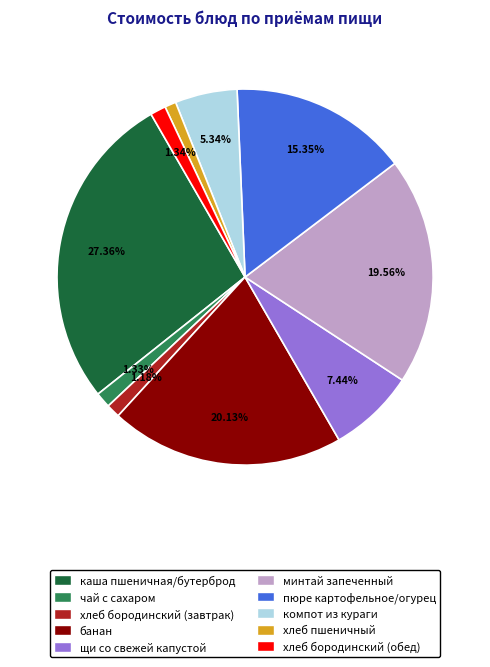

The хлеб бородинский (обед) slice represents 11% of the pie. True or false?

False